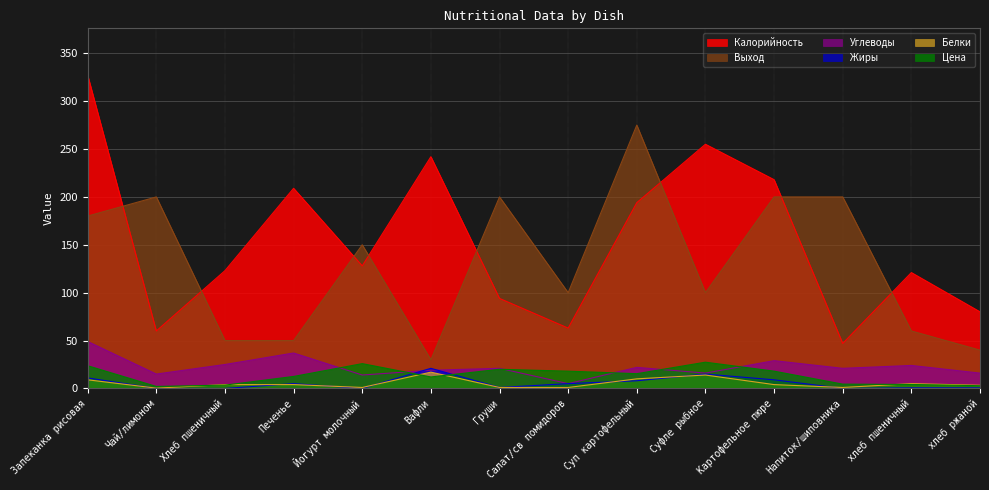

How many lines are shown in the chart?

6